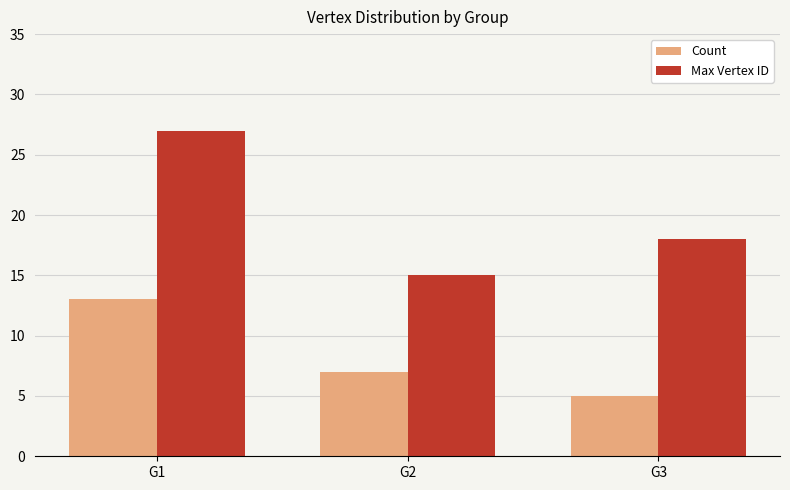

List the series in order of their peak value, highest first.

Max Vertex ID, Count